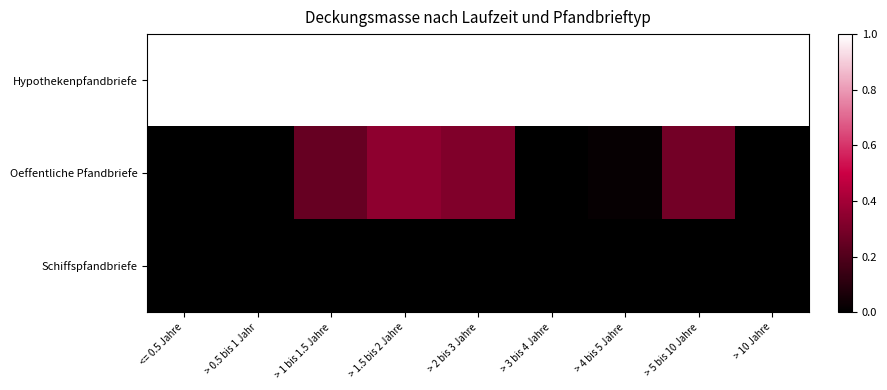

Between > 2 bis 3 Jahre and > 5 bis 10 Jahre, which is larger?

> 2 bis 3 Jahre